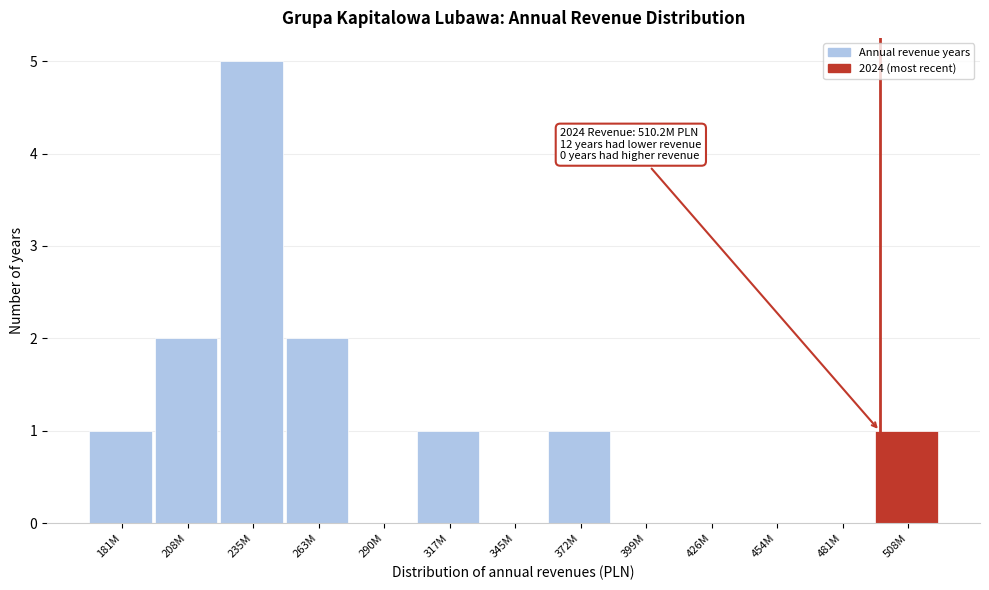

Reading right to left, list all the values displayed in this chart.

508M=1	481M=0	454M=0	426M=0	399M=0	372M=1	345M=0	317M=1	290M=0	263M=2	235M=5	208M=2	181M=1